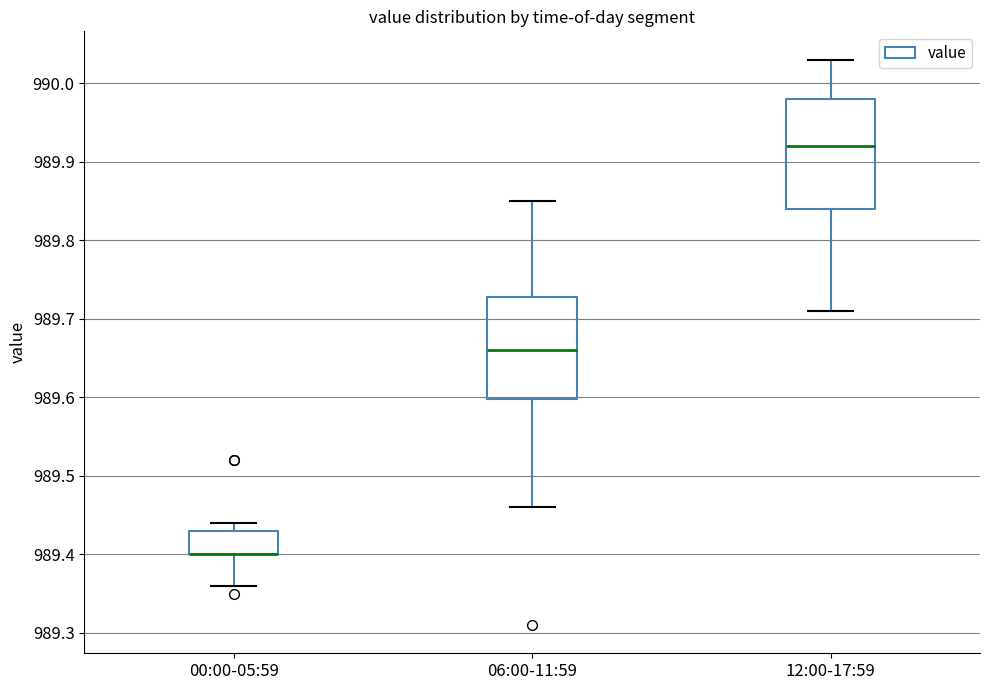

Which box is the tallest, from its lower edge to its upper edge?

12:00-17:59